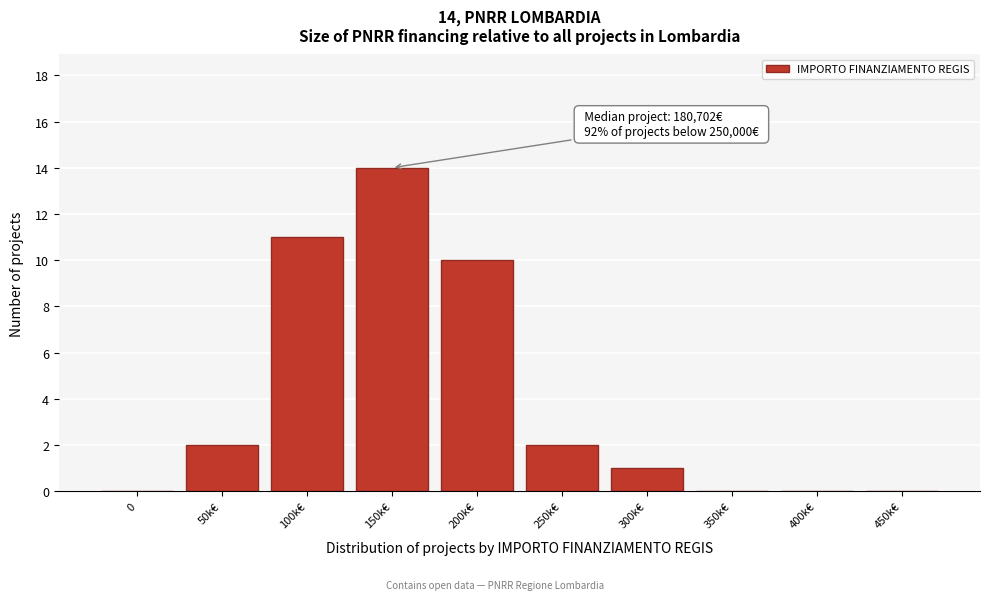

Reading left to right, transcribe all the data shown in this chart.

0=0	50k€=2	100k€=11	150k€=14	200k€=10	250k€=2	300k€=1	350k€=0	400k€=0	450k€=0